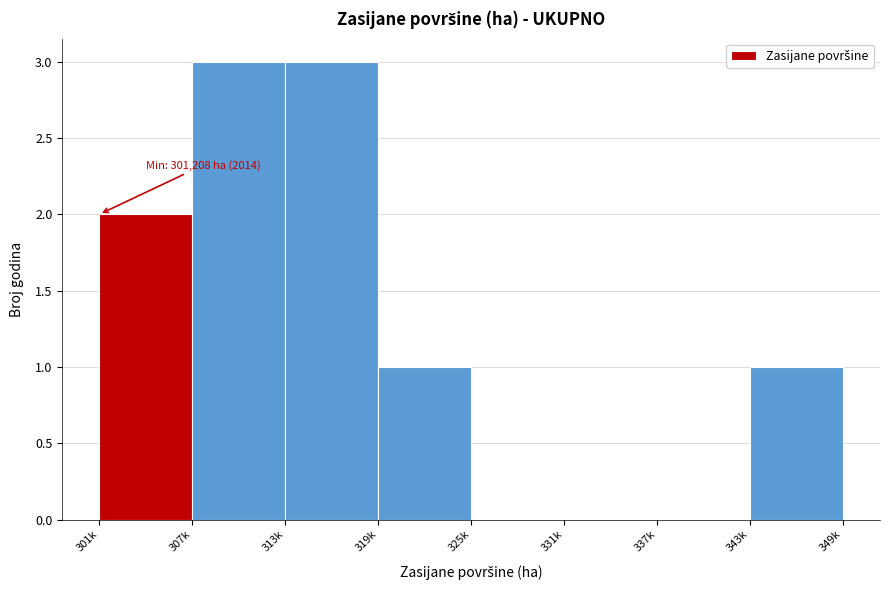

Reading left to right, what are all the values shown in this chart?

301k=2	307k=3	313k=3	319k=1	325k=0	331k=0	337k=0	343k=1